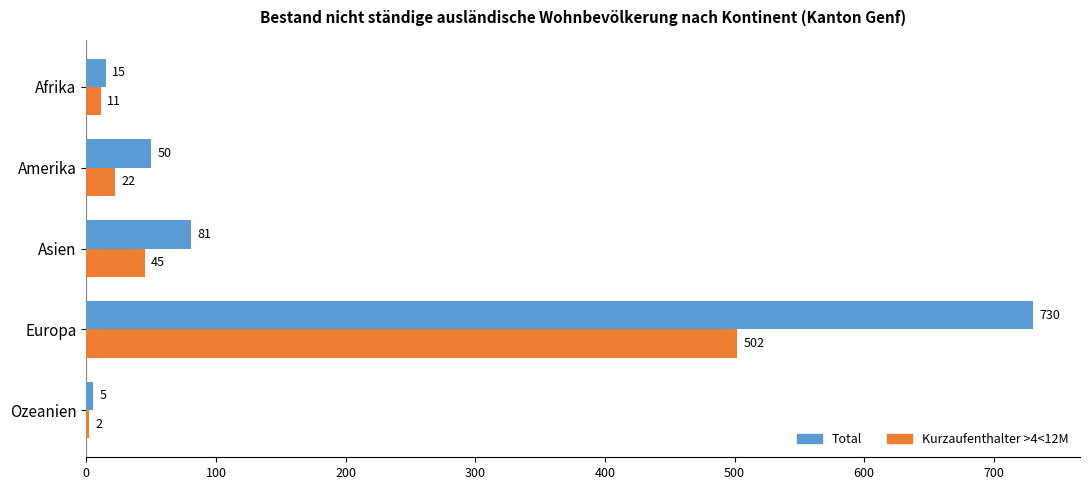

What is the sum of all Total values?

881